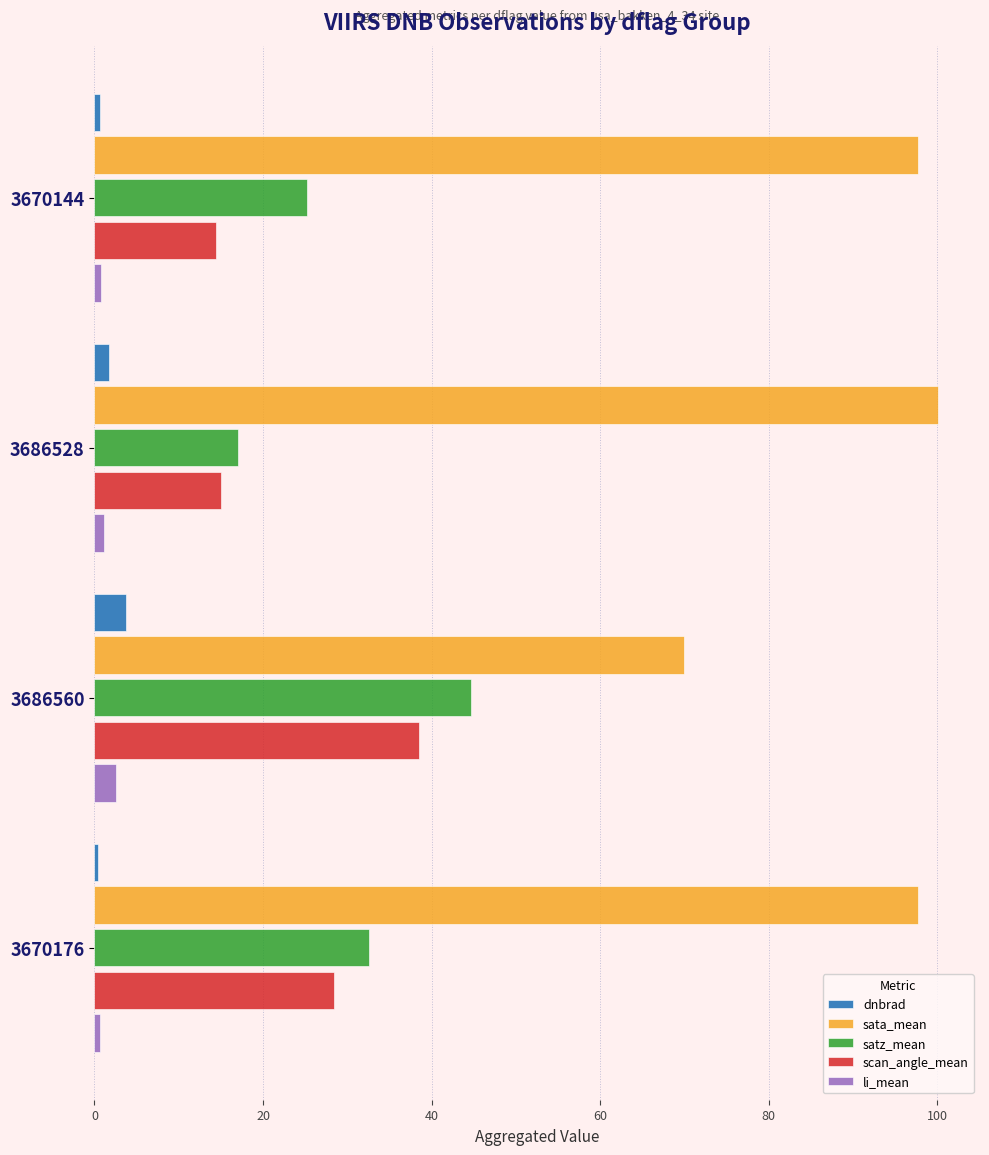

Is the value of li_mean at 3686528 greater than the value of scan_angle_mean at 3686560?

No